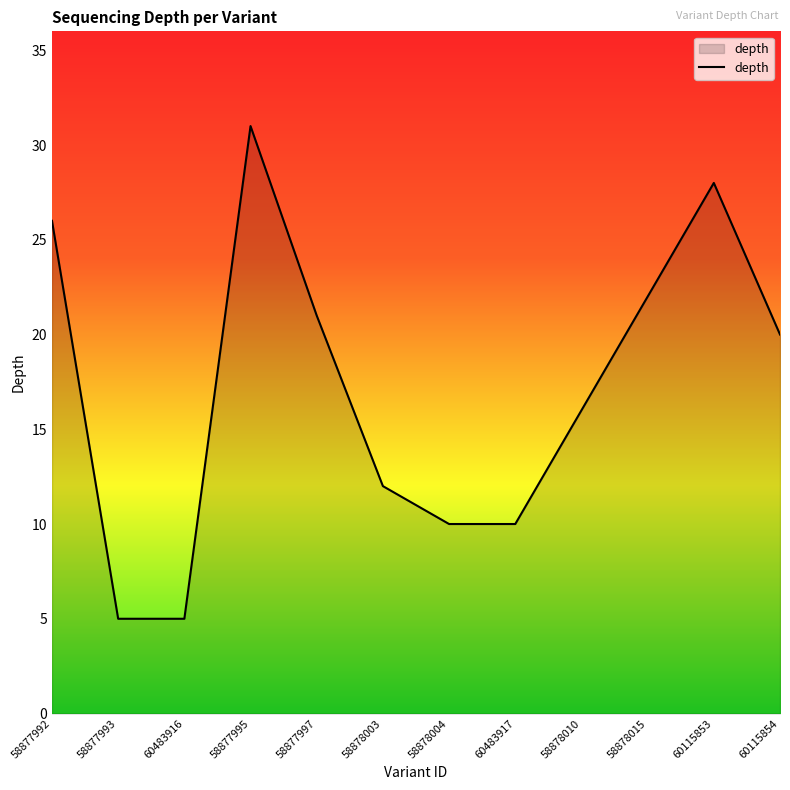

Which label corresponds to the largest value in the chart?

58877995